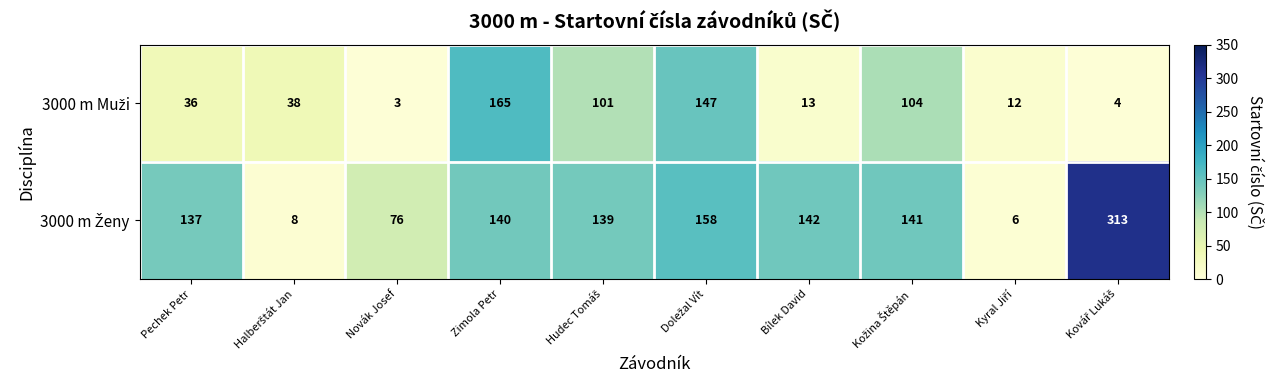

At how many categories does at least one series exceed 104?

7